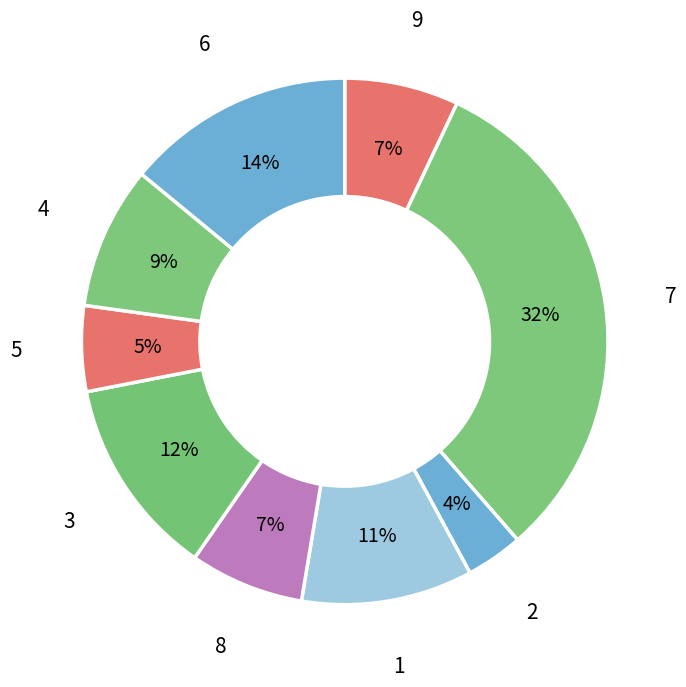

What is the largest slice in the pie chart?

7